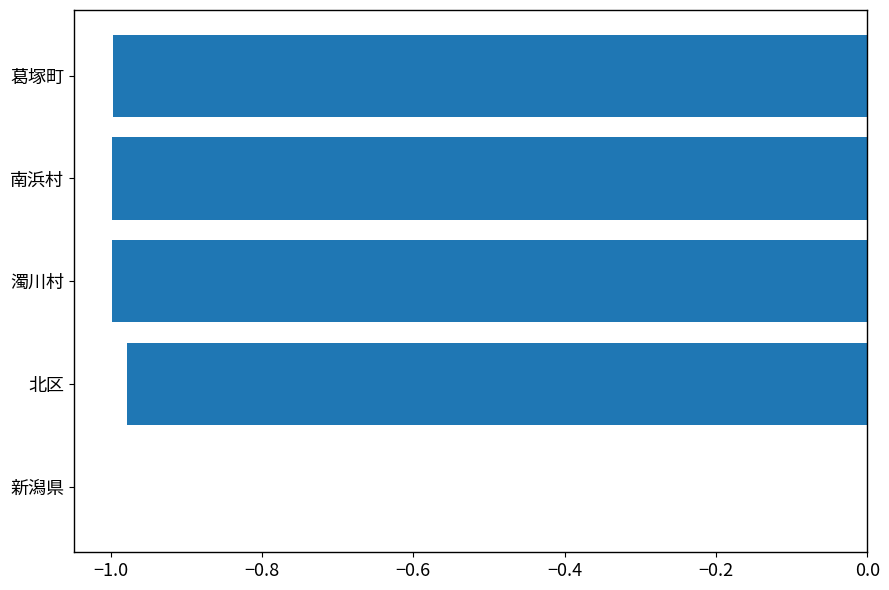

Count the values in the range 0 to 1.

1